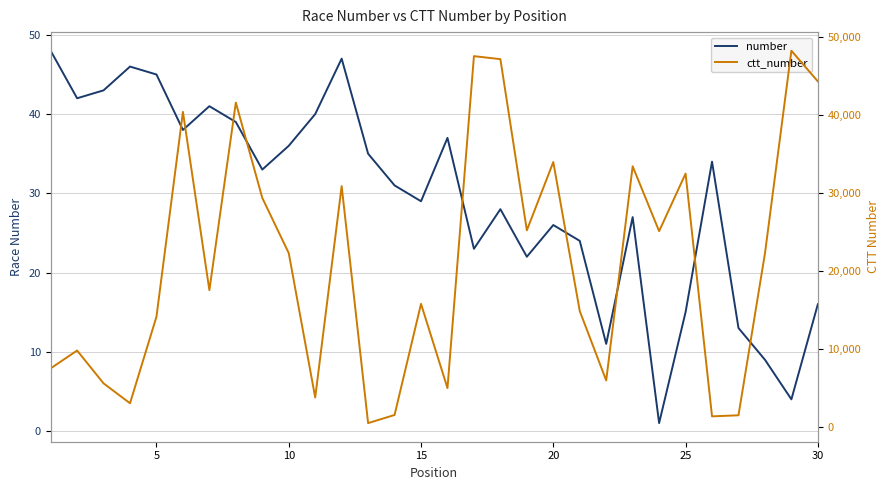

How many distinct data groups are displayed?

2